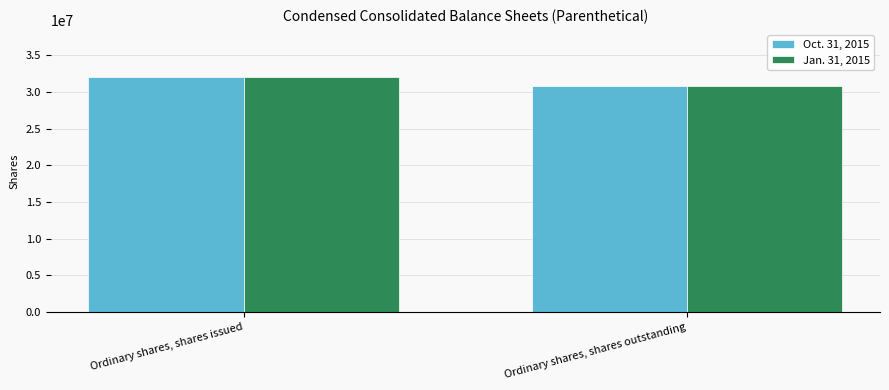

What is the total value across all series at Ordinary shares, shares outstanding?

61675058